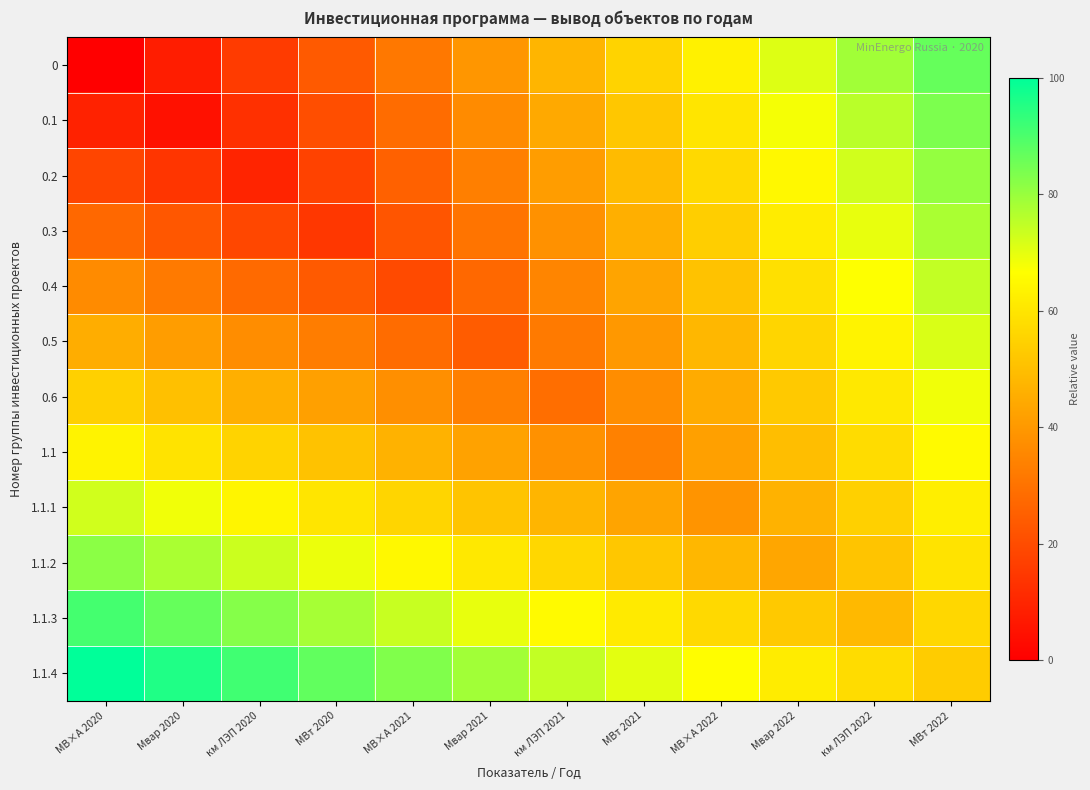

Reading right to left, list all the values displayed in this chart.

0: МВт 2022=86.7	км ЛЭП 2022=78.8	Мвар 2022=70.9	МВ×А 2022=63.0	МВт 2021=55.2	км ЛЭП 2021=47.3	Мвар 2021=39.4	МВ×А 2021=31.5	МВт 2020=23.6	км ЛЭП 2020=15.8	Мвар 2020=7.9	МВ×А 2020=0.0
0.1: МВт 2022=83.6	км ЛЭП 2022=75.8	Мвар 2022=67.9	МВ×А 2022=60.0	МВт 2021=52.1	км ЛЭП 2021=44.2	Мвар 2021=36.4	МВ×А 2021=28.5	МВт 2020=20.6	км ЛЭП 2020=12.7	Мвар 2020=4.8	МВ×А 2020=9.1
0.2: МВт 2022=80.6	км ЛЭП 2022=72.7	Мвар 2022=64.8	МВ×А 2022=57.0	МВт 2021=49.1	км ЛЭП 2021=41.2	Мвар 2021=33.3	МВ×А 2021=25.5	МВт 2020=17.6	км ЛЭП 2020=9.7	Мвар 2020=13.9	МВ×А 2020=18.2
0.3: МВт 2022=77.6	км ЛЭП 2022=69.7	Мвар 2022=61.8	МВ×А 2022=53.9	МВт 2021=46.1	км ЛЭП 2021=38.2	Мвар 2021=30.3	МВ×А 2021=22.4	МВт 2020=14.5	км ЛЭП 2020=18.8	Мвар 2020=23.0	МВ×А 2020=27.3
0.4: МВт 2022=74.5	км ЛЭП 2022=66.7	Мвар 2022=58.8	МВ×А 2022=50.9	МВт 2021=43.0	км ЛЭП 2021=35.2	Мвар 2021=27.3	МВ×А 2021=19.4	МВт 2020=23.6	км ЛЭП 2020=27.9	Мвар 2020=32.1	МВ×А 2020=36.4
0.5: МВт 2022=71.5	км ЛЭП 2022=63.6	Мвар 2022=55.8	МВ×А 2022=47.9	МВт 2021=40.0	км ЛЭП 2021=32.1	Мвар 2021=24.2	МВ×А 2021=28.5	МВт 2020=32.7	км ЛЭП 2020=37.0	Мвар 2020=41.2	МВ×А 2020=45.5
0.6: МВт 2022=68.5	км ЛЭП 2022=60.6	Мвар 2022=52.7	МВ×А 2022=44.8	МВт 2021=37.0	км ЛЭП 2021=29.1	Мвар 2021=33.3	МВ×А 2021=37.6	МВт 2020=41.8	км ЛЭП 2020=46.1	Мвар 2020=50.3	МВ×А 2020=54.5
1.1: МВт 2022=65.5	км ЛЭП 2022=57.6	Мвар 2022=49.7	МВ×А 2022=41.8	МВт 2021=33.9	км ЛЭП 2021=38.2	Мвар 2021=42.4	МВ×А 2021=46.7	МВт 2020=50.9	км ЛЭП 2020=55.2	Мвар 2020=59.4	МВ×А 2020=63.6
1.1.1: МВт 2022=62.4	км ЛЭП 2022=54.5	Мвар 2022=46.7	МВ×А 2022=38.8	МВт 2021=43.0	км ЛЭП 2021=47.3	Мвар 2021=51.5	МВ×А 2021=55.8	МВт 2020=60.0	км ЛЭП 2020=64.2	Мвар 2020=68.5	МВ×А 2020=72.7
1.1.2: МВт 2022=59.4	км ЛЭП 2022=51.5	Мвар 2022=43.6	МВ×А 2022=47.9	МВт 2021=52.1	км ЛЭП 2021=56.4	Мвар 2021=60.6	МВ×А 2021=64.8	МВт 2020=69.1	км ЛЭП 2020=73.3	Мвар 2020=77.6	МВ×А 2020=81.8
1.1.3: МВт 2022=56.4	км ЛЭП 2022=48.5	Мвар 2022=52.7	МВ×А 2022=57.0	МВт 2021=61.2	км ЛЭП 2021=65.5	Мвар 2021=69.7	МВ×А 2021=73.9	МВт 2020=78.2	км ЛЭП 2020=82.4	Мвар 2020=86.7	МВ×А 2020=90.9
1.1.4: МВт 2022=53.3	км ЛЭП 2022=57.6	Мвар 2022=61.8	МВ×А 2022=66.1	МВт 2021=70.3	км ЛЭП 2021=74.5	Мвар 2021=78.8	МВ×А 2021=83.0	МВт 2020=87.3	км ЛЭП 2020=91.5	Мвар 2020=95.8	МВ×А 2020=100.0